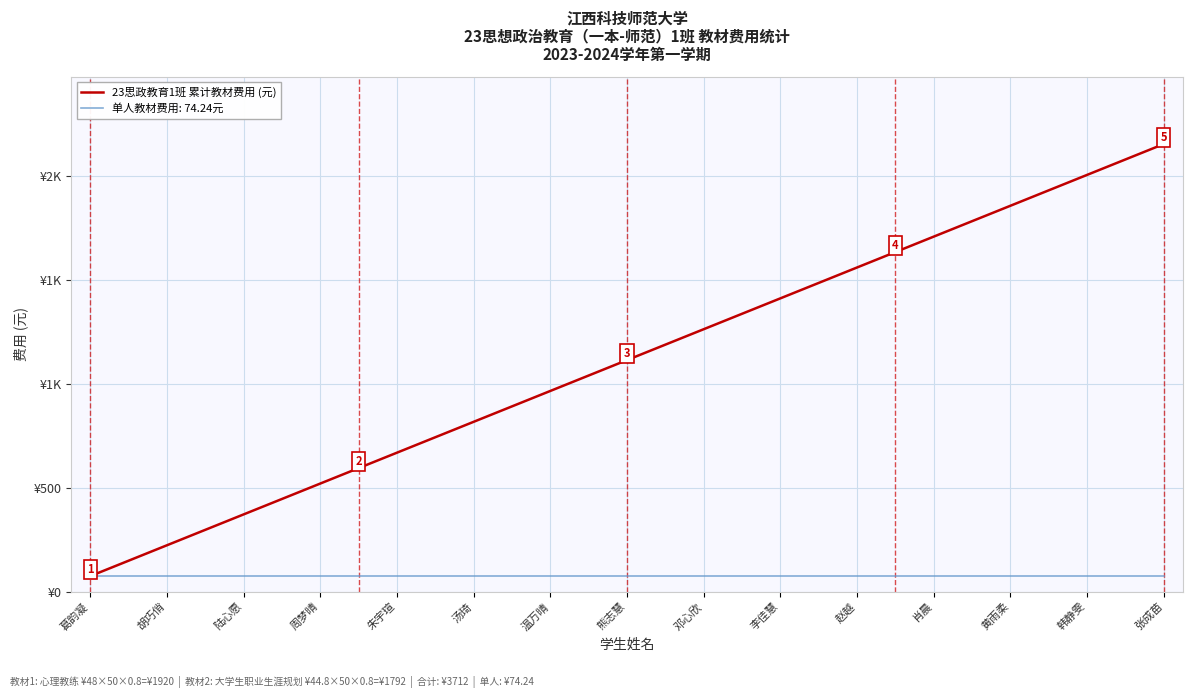

Does the chart display data point markers on the line(s)?

No